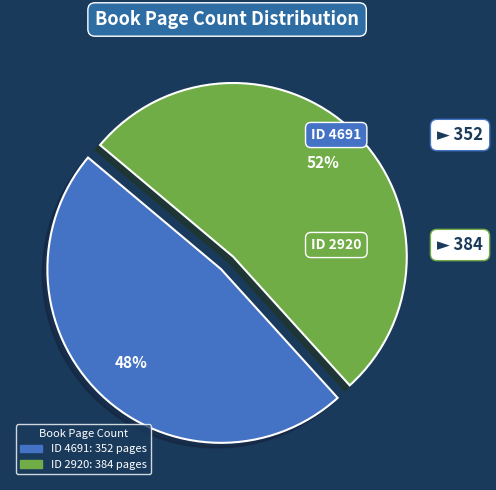

How many segments does this pie chart have?

2